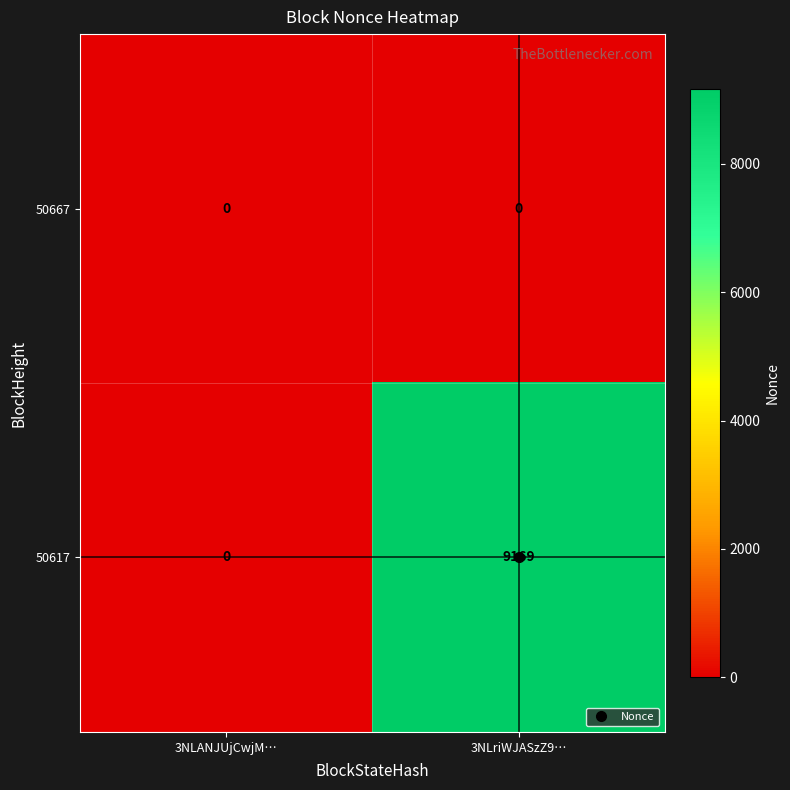

Which series has the widest spread of values?

50617